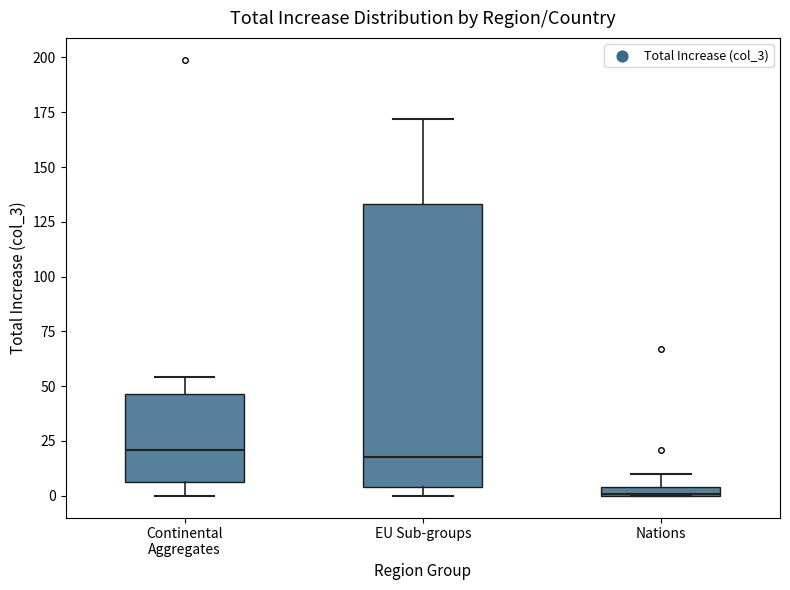

Comparing the boxes themselves (not the whiskers), which one is the tallest?

EU Sub-groups